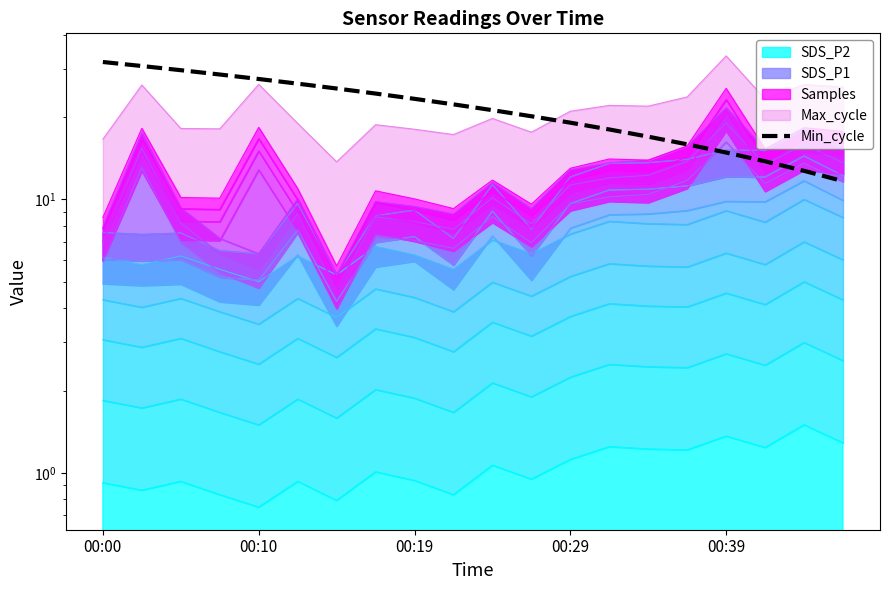

Where is the data nearest to the value 21?

10